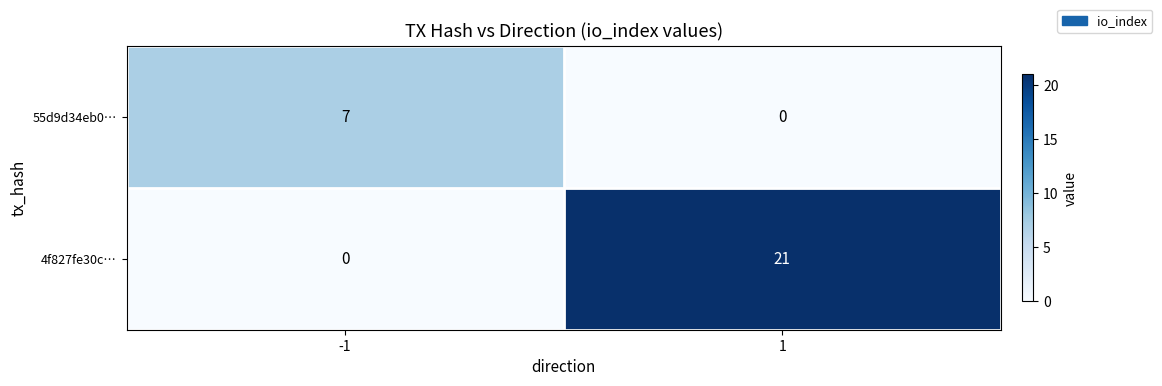

True or false: 4f827fe30c… has a value of 35 at 1.

False